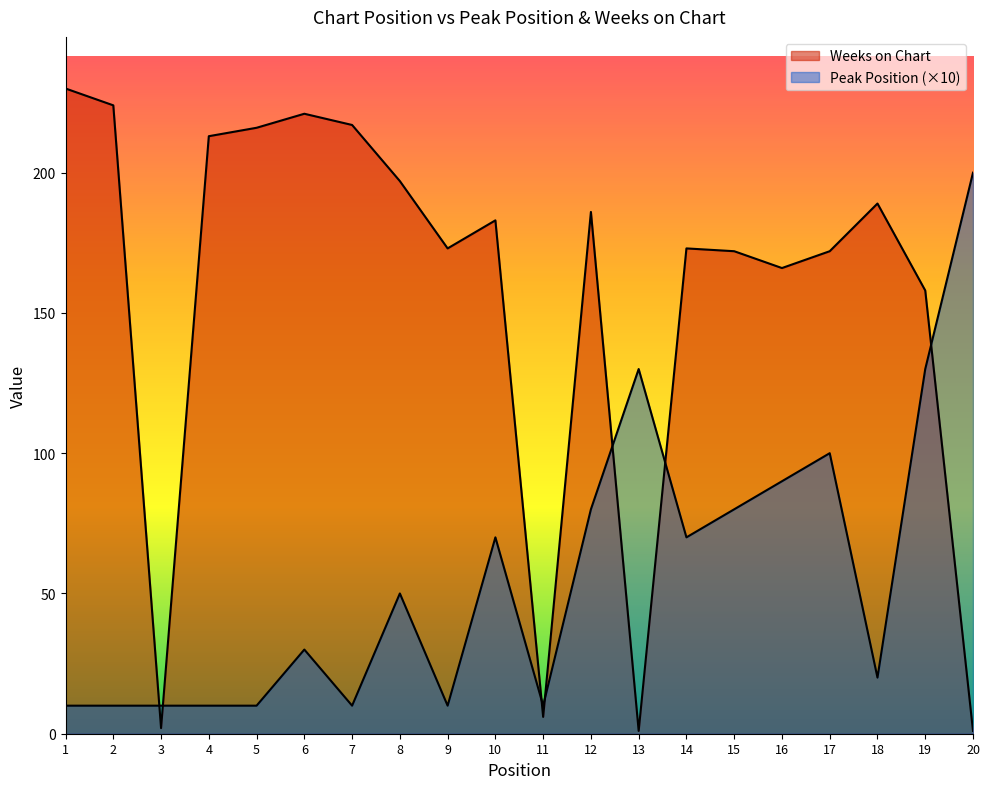

Where is the first local maximum for Weeks on Chart?

6